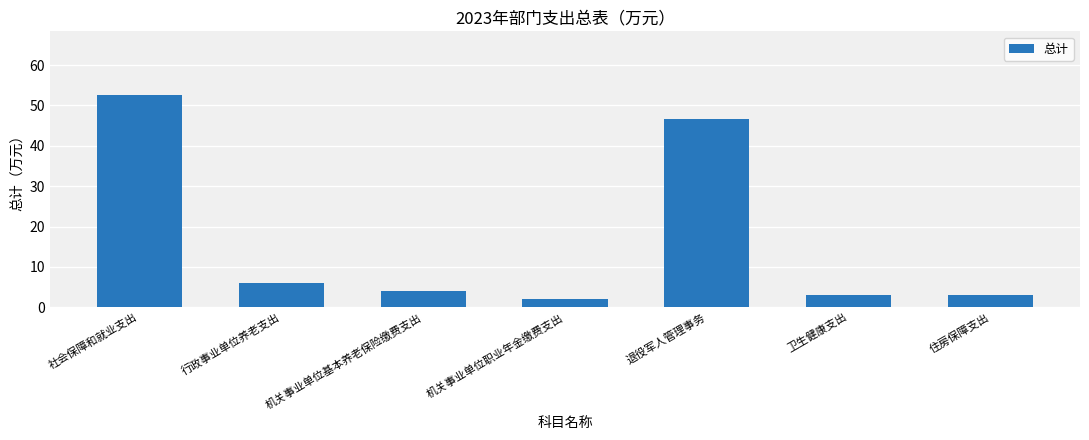

What is the change in value from 行政事业单位养老支出 to 机关事业单位职业年金缴费支出?

-3.9